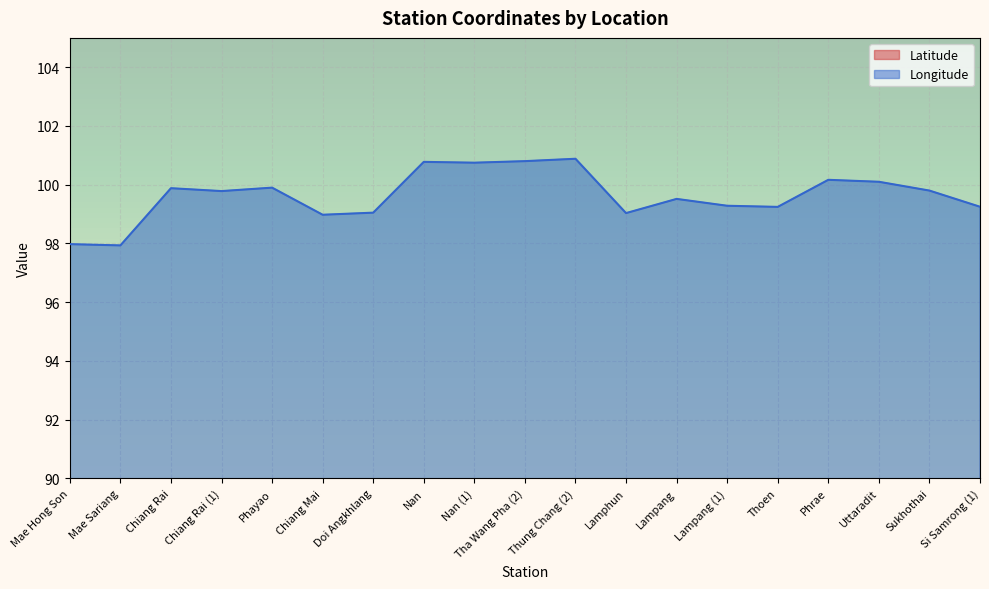

At how many categories does at least one series exceed 34?

19